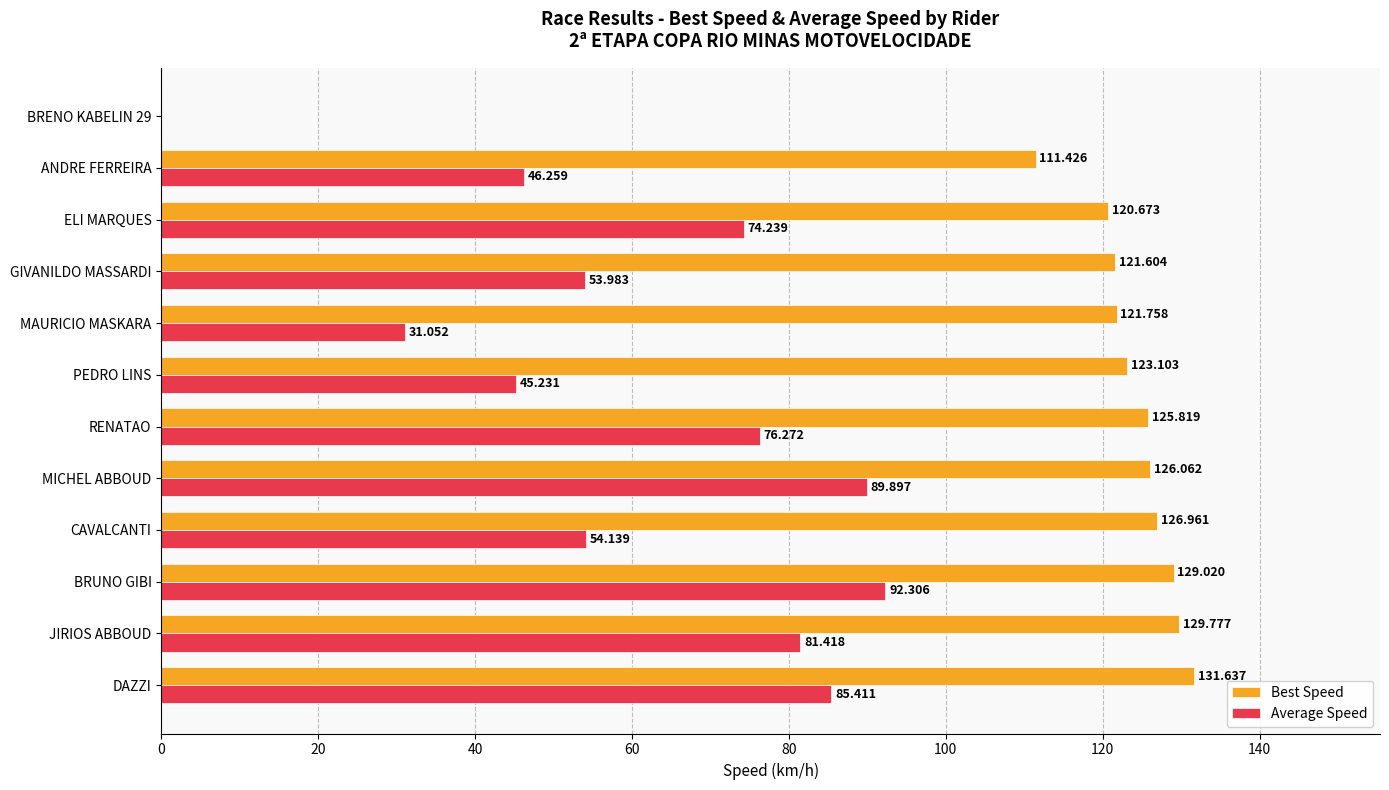

At which category is the sum across all series the highest?

BRUNO GIBI